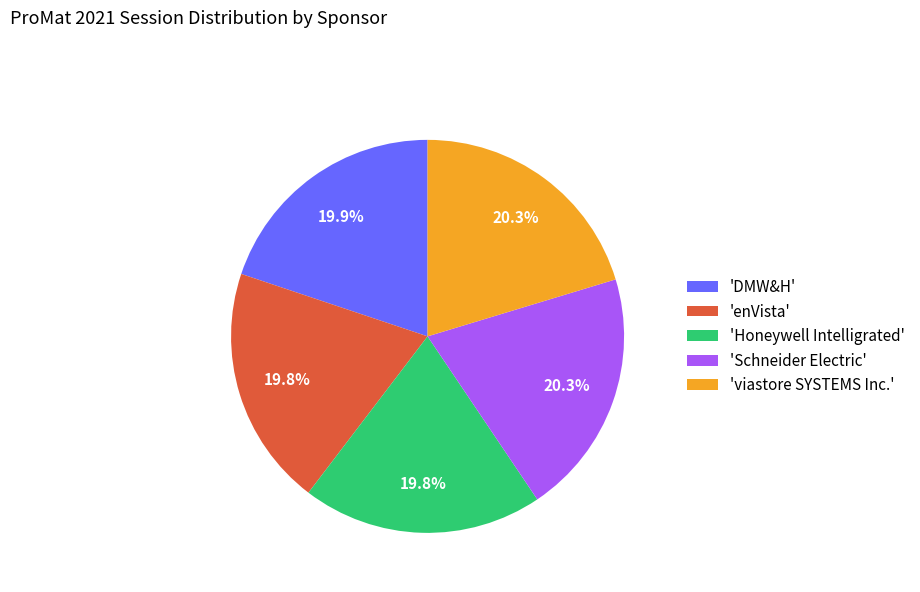

What is the ratio of the value at 'viastore SYSTEMS Inc.' to the value at 'enVista'?

1.0